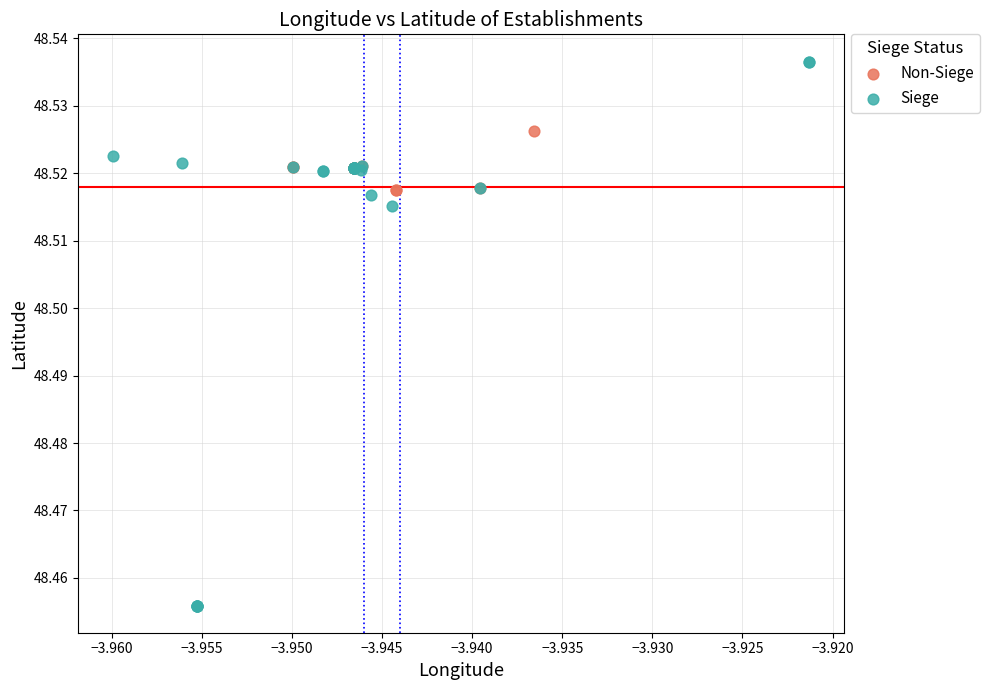

Which series contains the highest Y value?

Siege